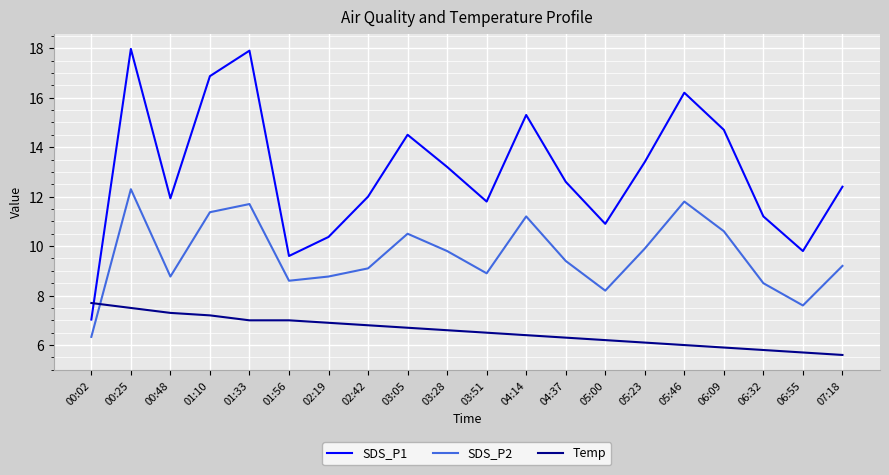

At which label does SDS_P2 reach its peak?

00:25